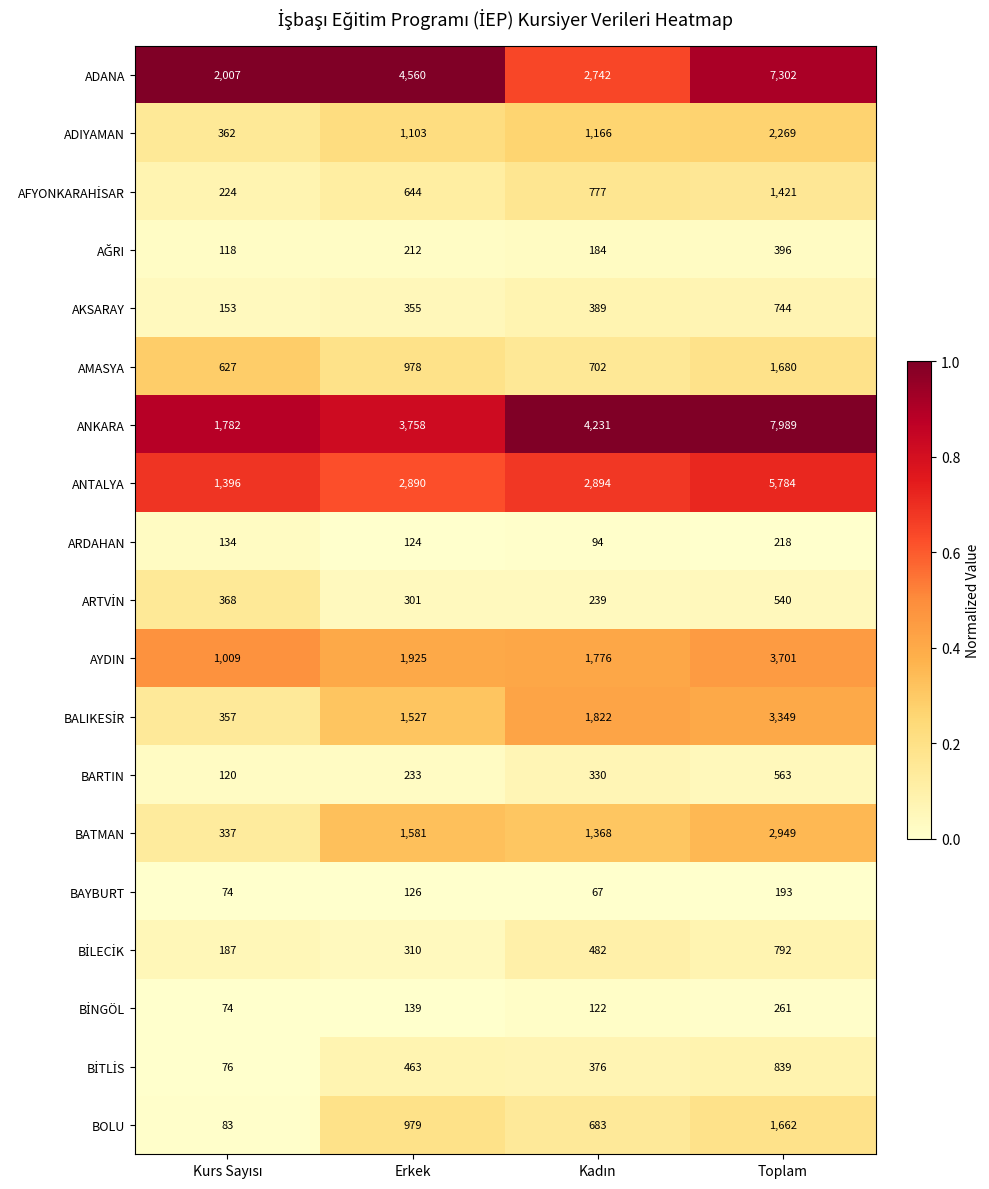

What value does the BARTIN series have at Erkek?

233